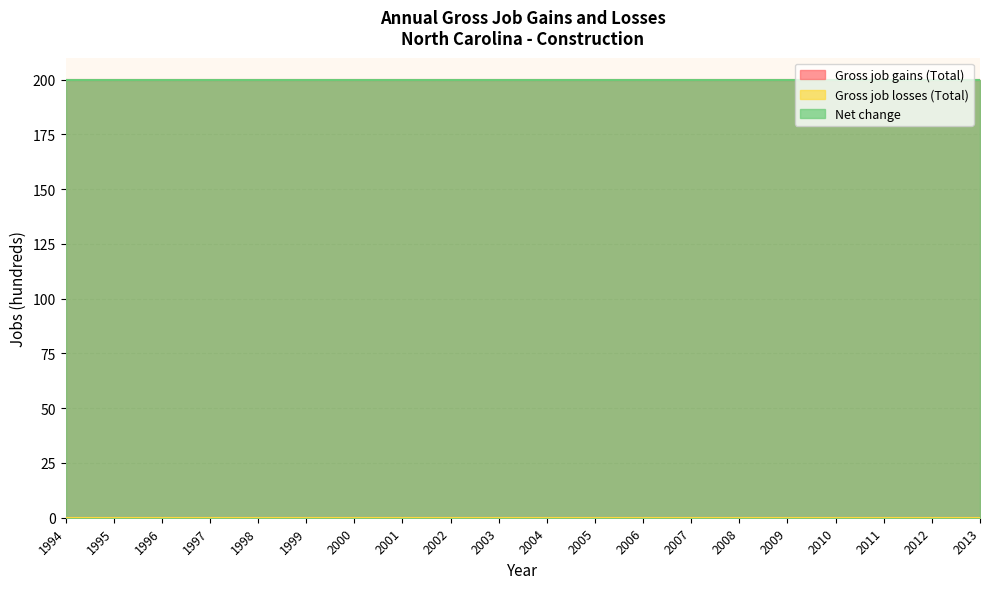

True or false: Net change and Gross job losses (Total) intersect in this chart.

False